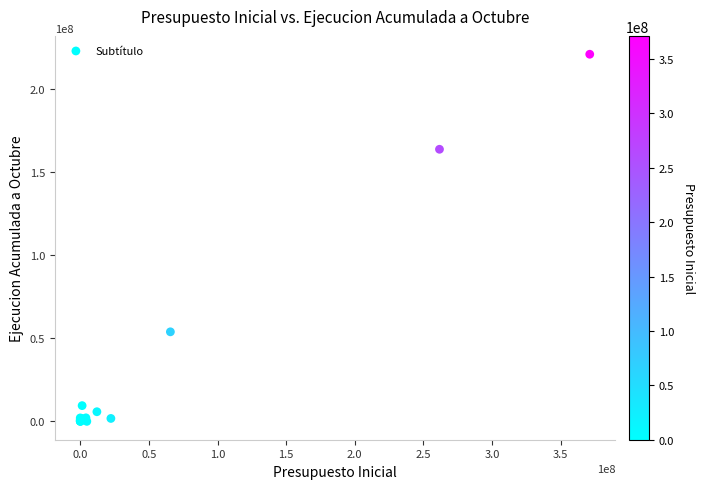

What Y value in the scatter plot is closest to 110369386?

163602118